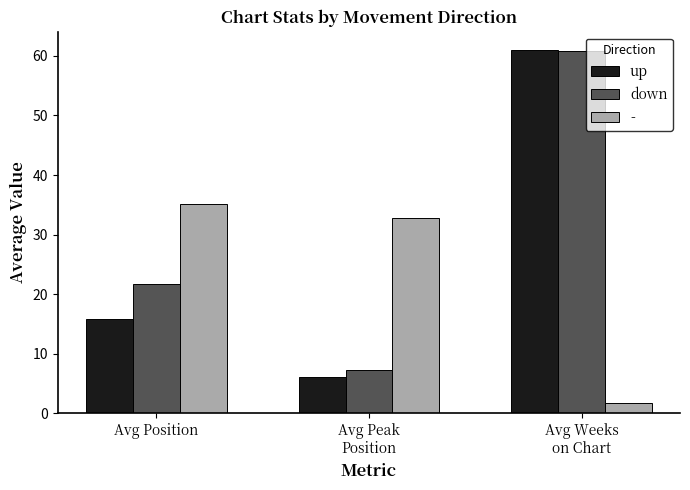

How many bars are there in each group?

3